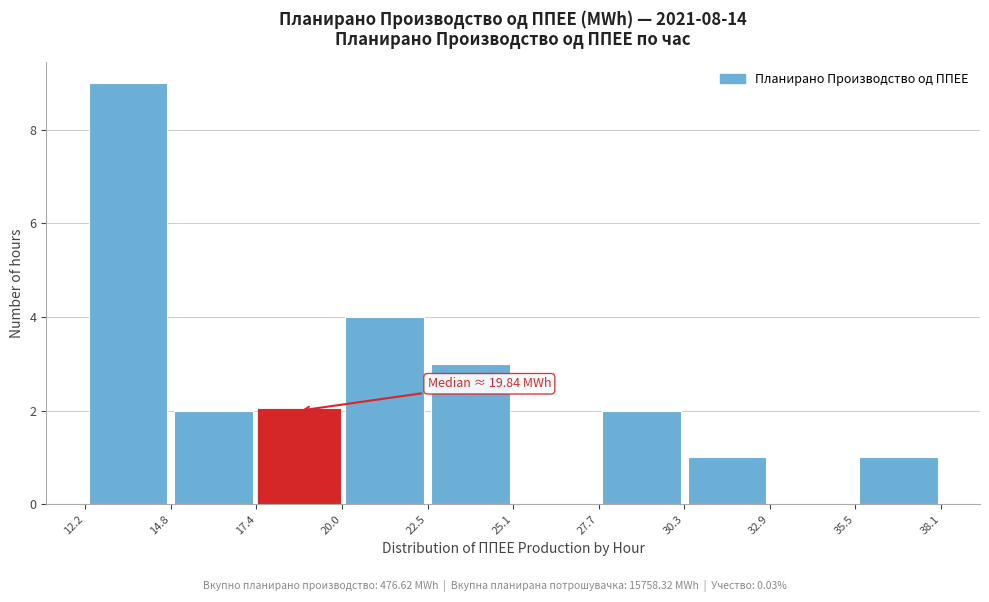

Over which range of the x-axis is the bar tallest?

12.2 to 14.8